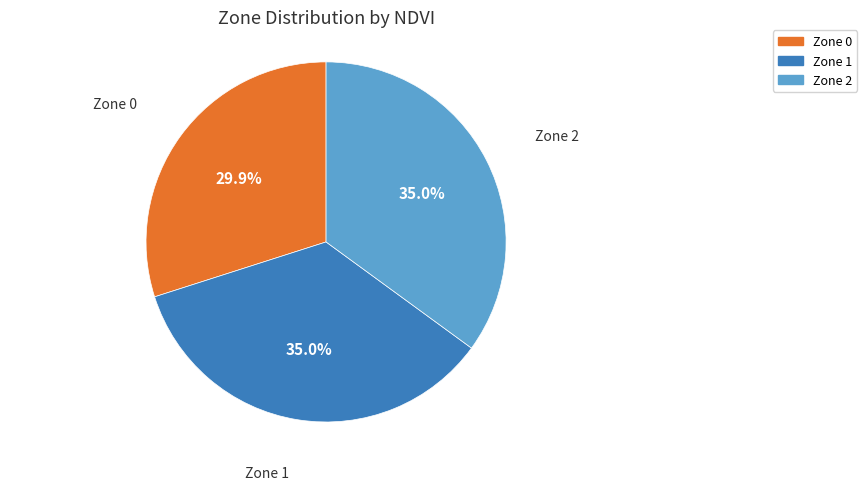

Which slice is the smallest?

Zone 0